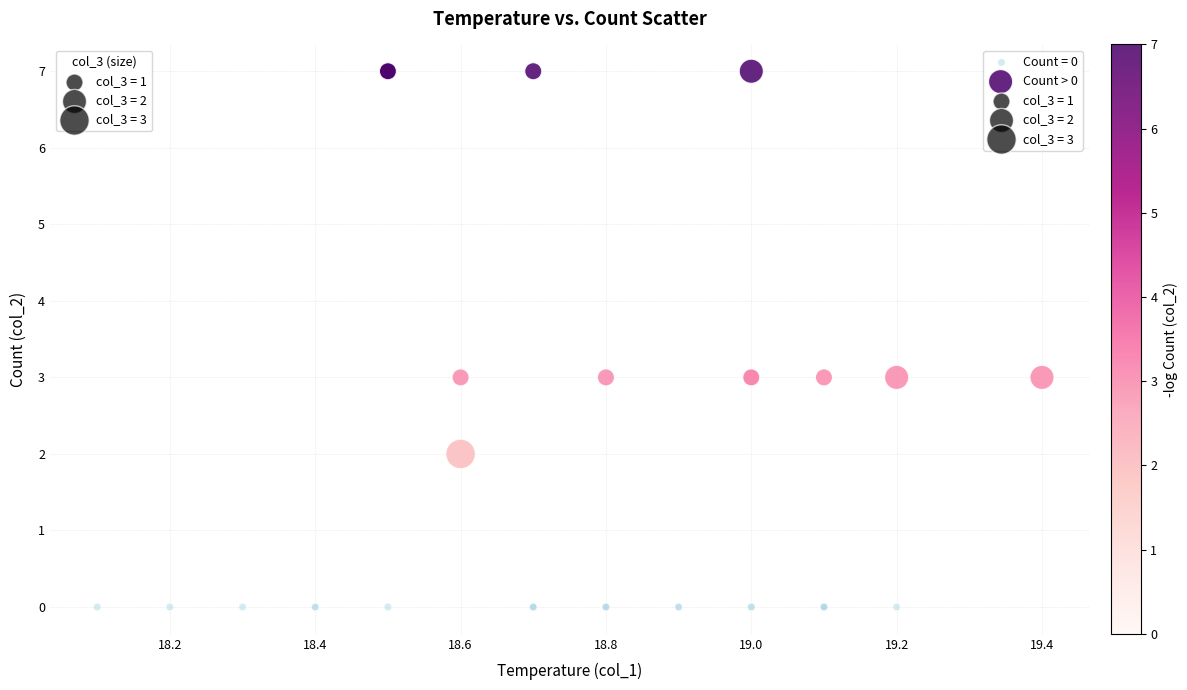

Which series reaches the maximum Y coordinate?

Count > 0